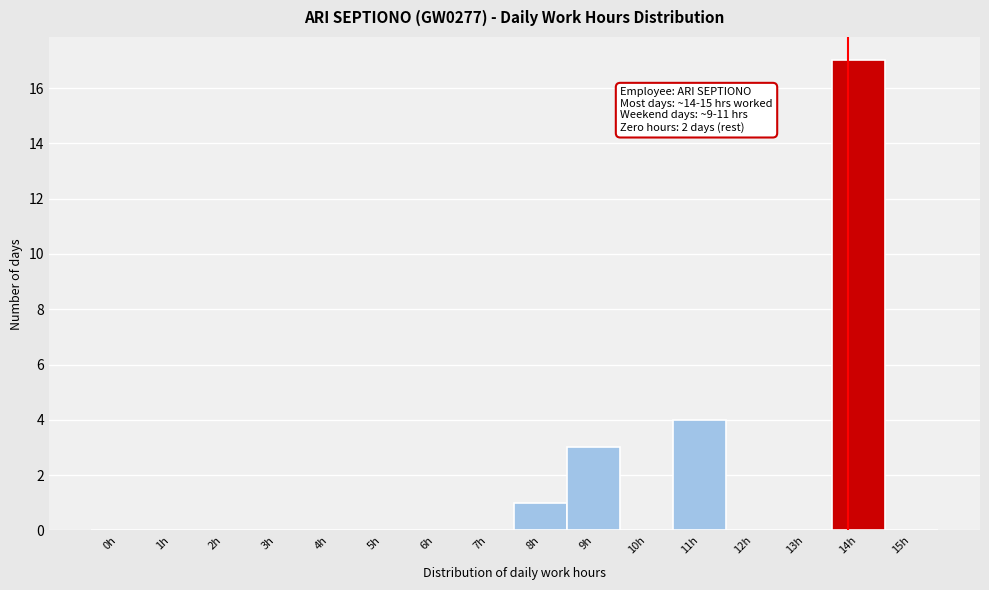

Reading left to right, extract all data points from this chart.

0h=0	1h=0	2h=0	3h=0	4h=0	5h=0	6h=0	7h=0	8h=1	9h=3	10h=0	11h=4	12h=0	13h=0	14h=17	15h=0